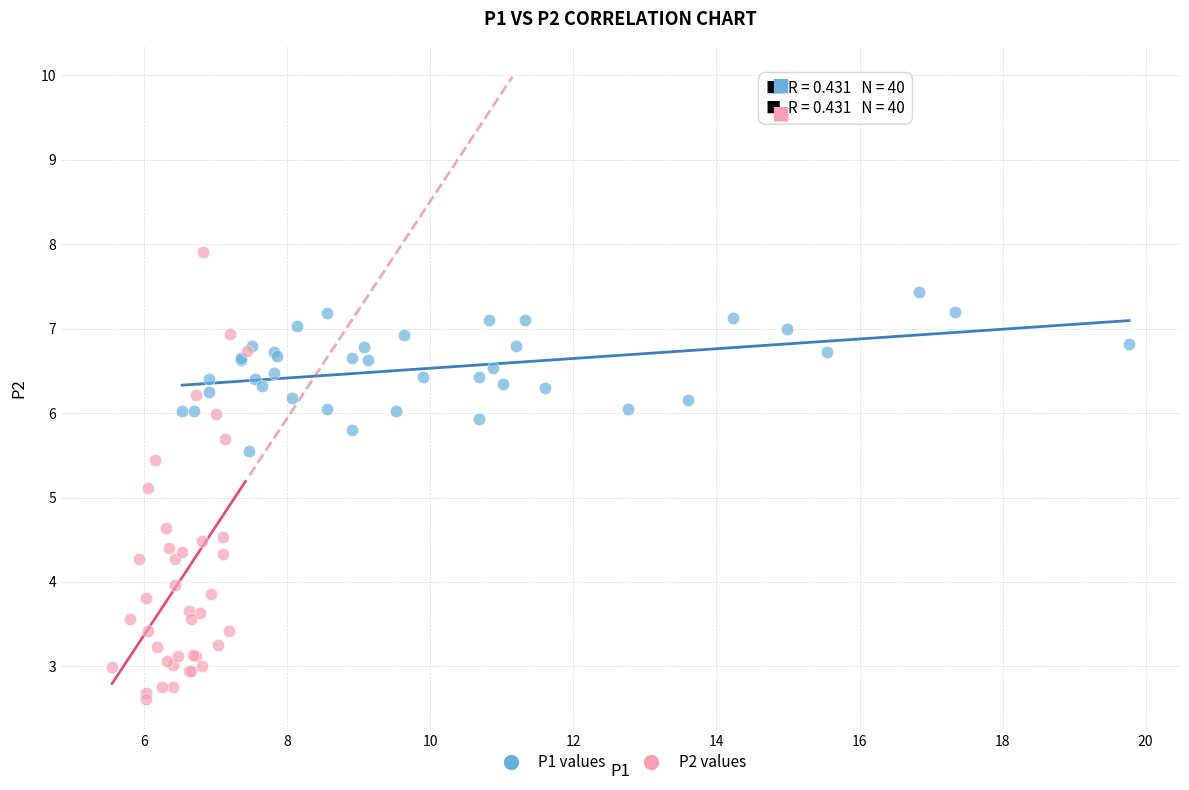

Which series contains the lowest Y value?

P2 values